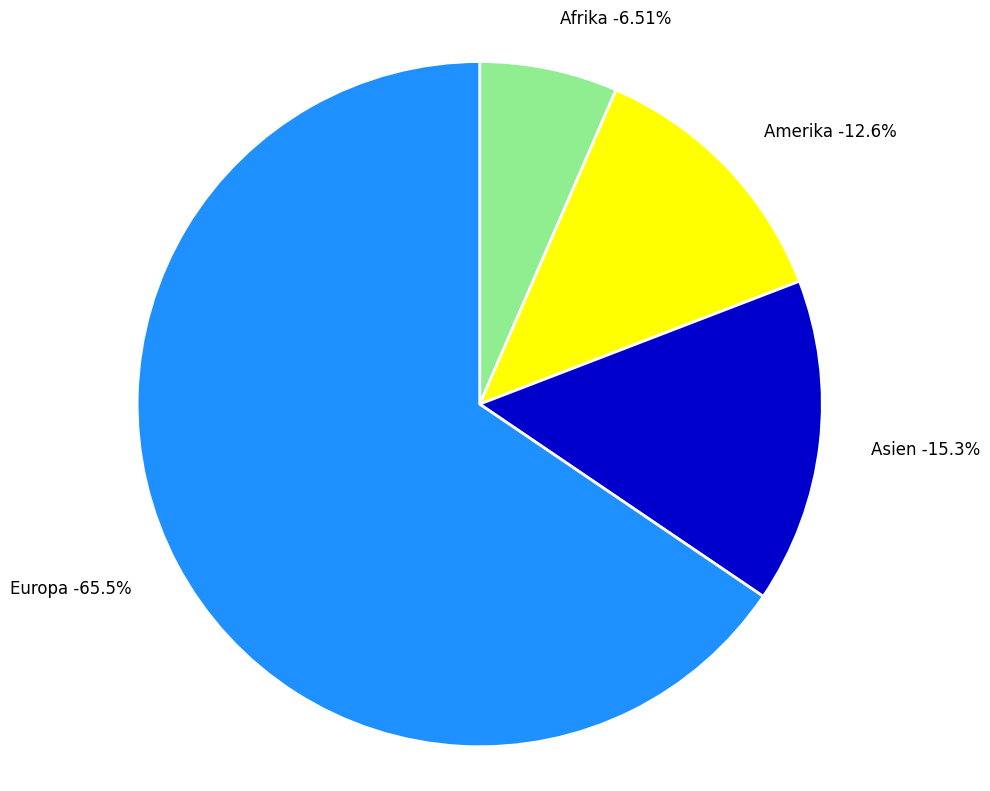

Rank the categories by value from highest to lowest.

Europa, Asien, Amerika, Afrika